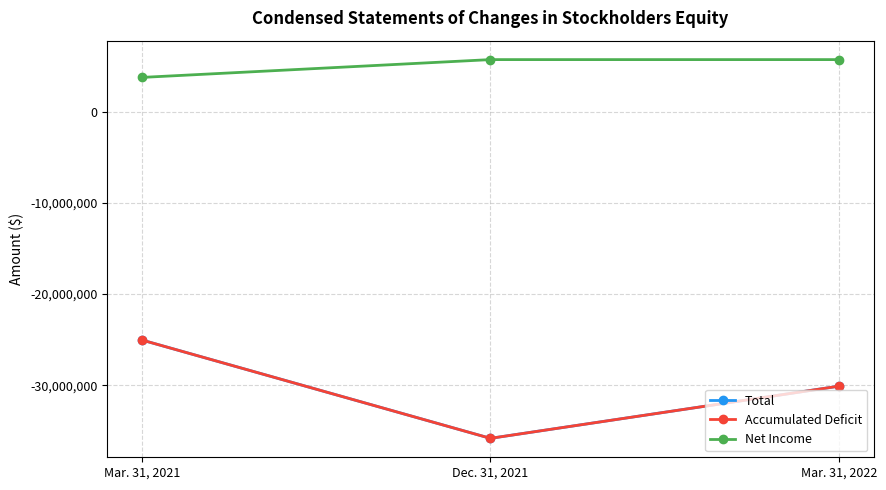

What is the difference between the highest and lowest values at Mar. 31, 2021?

28814744